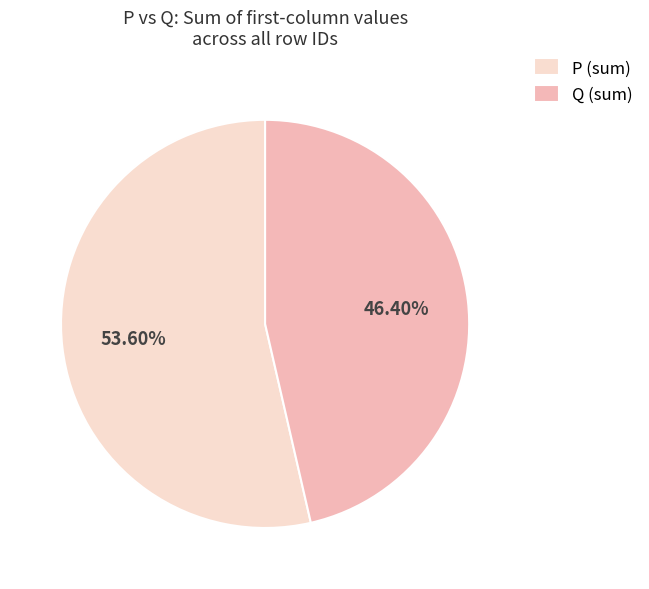

Approximately how many times larger is the value at P (sum) compared to Q (sum)?

1.2